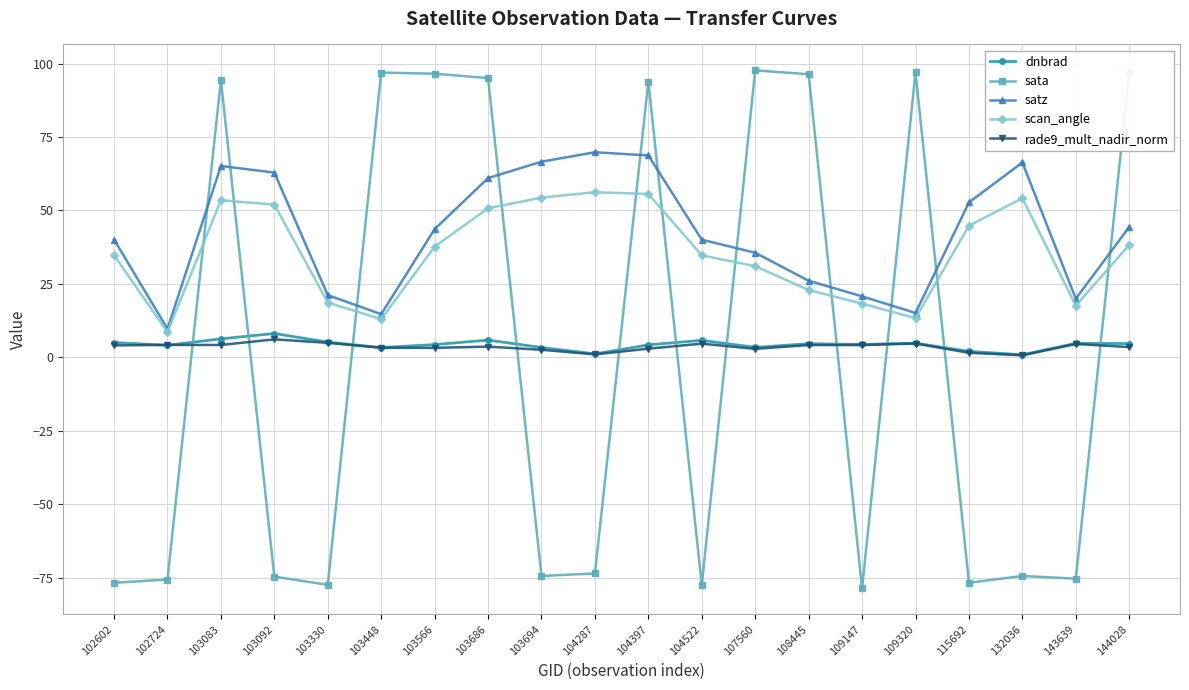

Which series has the largest range (max minus min)?

sata